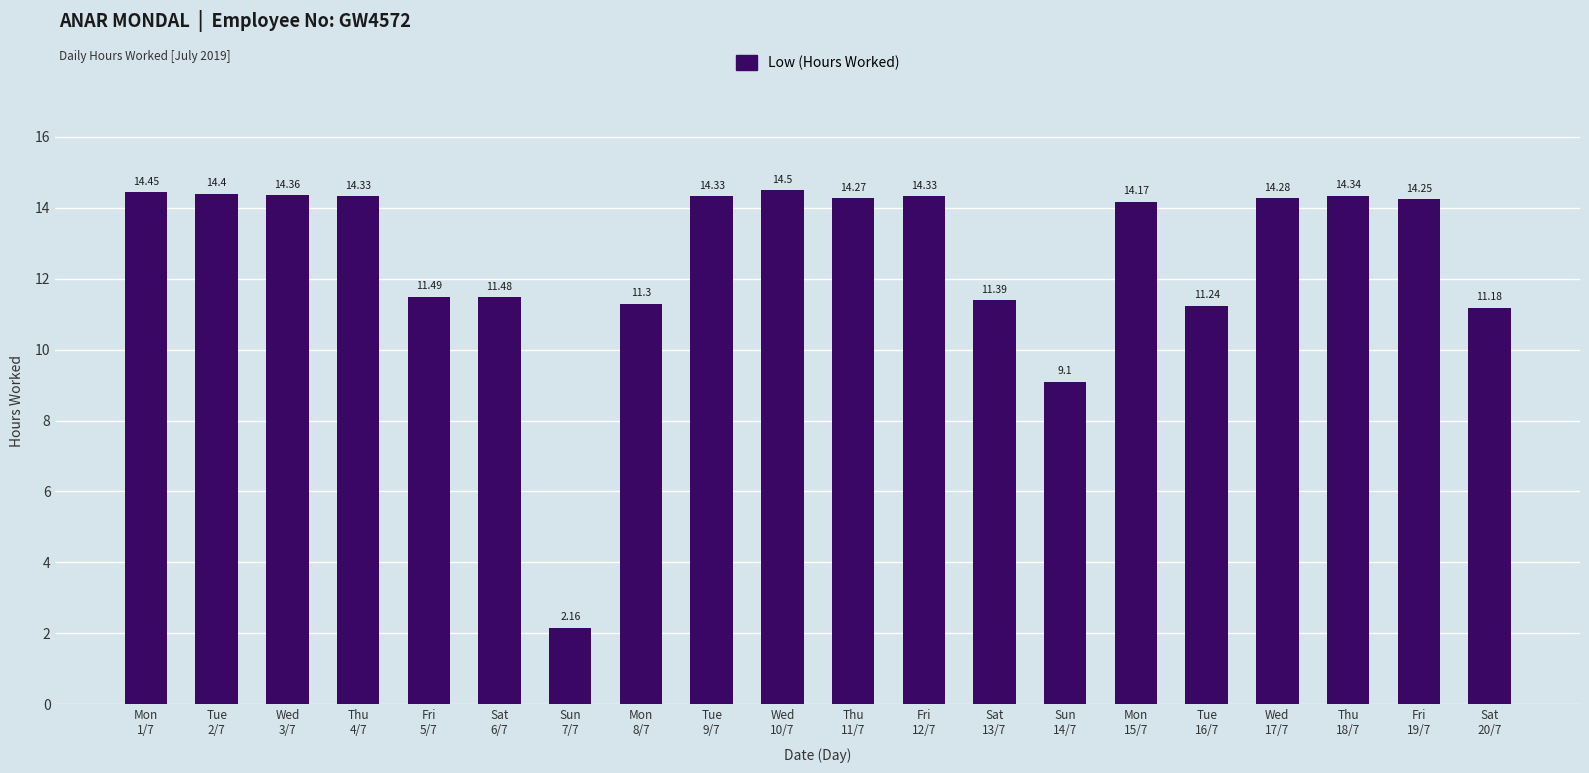

What is the difference between the maximum and minimum values?

12.3